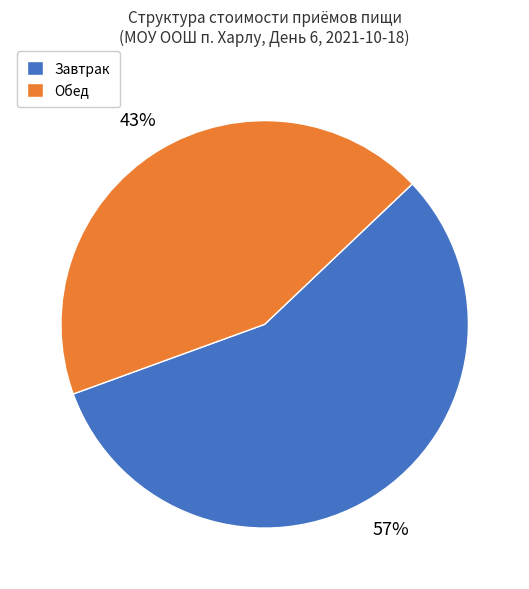

Combined, do Обед and Завтрак account for over 50%?

Yes